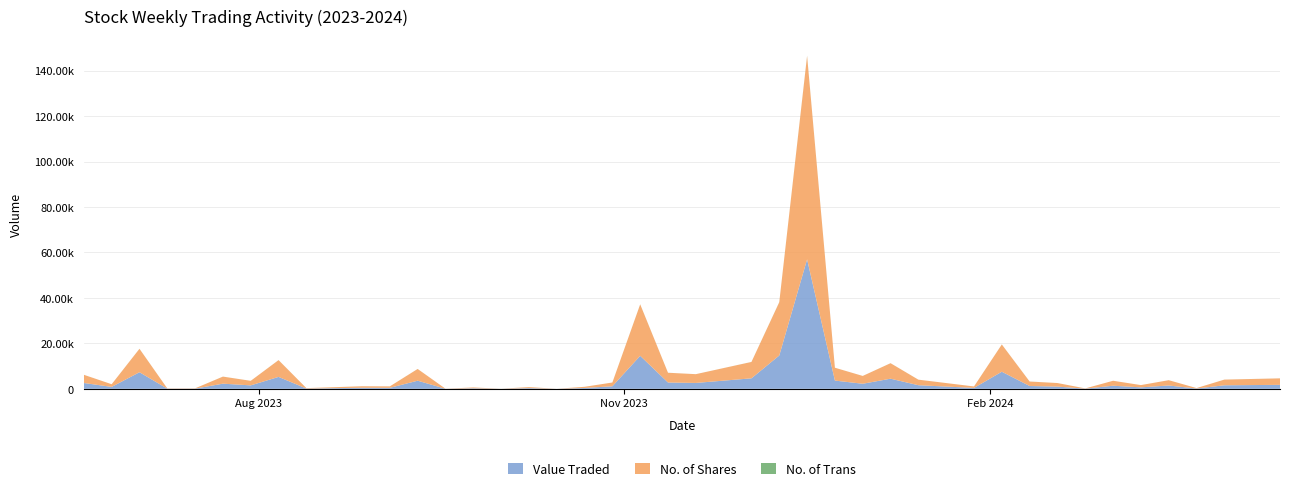

Reading right to left, what are all the values shown in this chart?

Value Traded: 39=2563	38=838	37=7294	36=76	35=85	34=2263	33=1509	32=5239	31=123	30=458	29=434	28=3570	27=22	26=241	25=16	24=307	23=4	22=362	21=1121	20=14515	19=2769	18=2583	17=4612	16=14664	15=56966	14=3621	13=2228	12=4450	11=1579	10=399	9=7512	8=1237	7=970	6=68	5=1355	4=640	3=1456	2=126	1=1550	0=1746
No. of Shares: 39=3600	38=1175	37=10300	36=109	35=120	34=3100	33=2000	32=7380	31=175	30=662	29=634	28=5157	27=30	26=344	25=23	24=438	23=5	22=518	21=1647	20=22626	19=4288	18=3855	17=7200	16=23430	15=89442	14=5646	13=3430	12=6815	11=2439	10=633	9=11991	8=1958	7=1562	6=108	5=2178	4=1000	3=2330	2=200	1=2500	0=2850
No. of Trans: 39=6	38=3	37=17	36=1	35=3	34=11	33=5	32=14	31=2	30=4	29=9	28=13	27=1	26=1	25=3	24=3	23=1	22=3	21=6	20=29	19=14	18=4	17=14	16=35	15=106	14=8	13=5	12=11	11=6	10=3	9=13	8=16	7=8	6=2	5=3	4=1	3=5	2=1	1=3	0=4